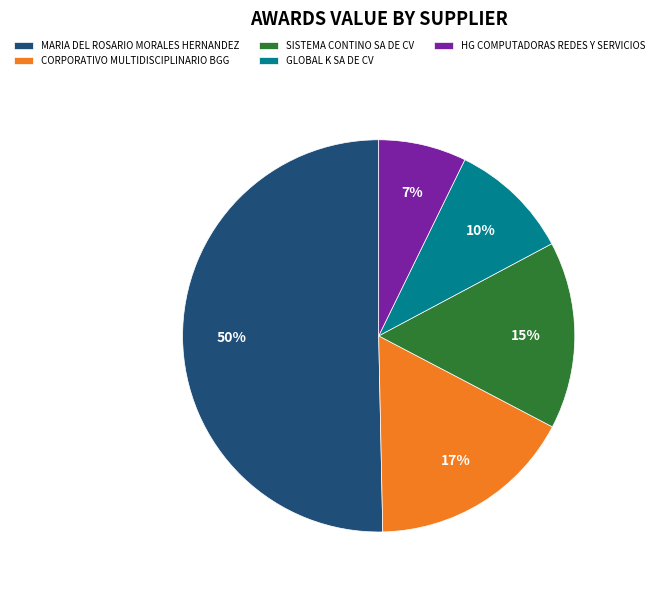

Combined, do HG COMPUTADORAS REDES Y SERVICIOS and CORPORATIVO MULTIDISCIPLINARIO BGG account for over 50%?

No